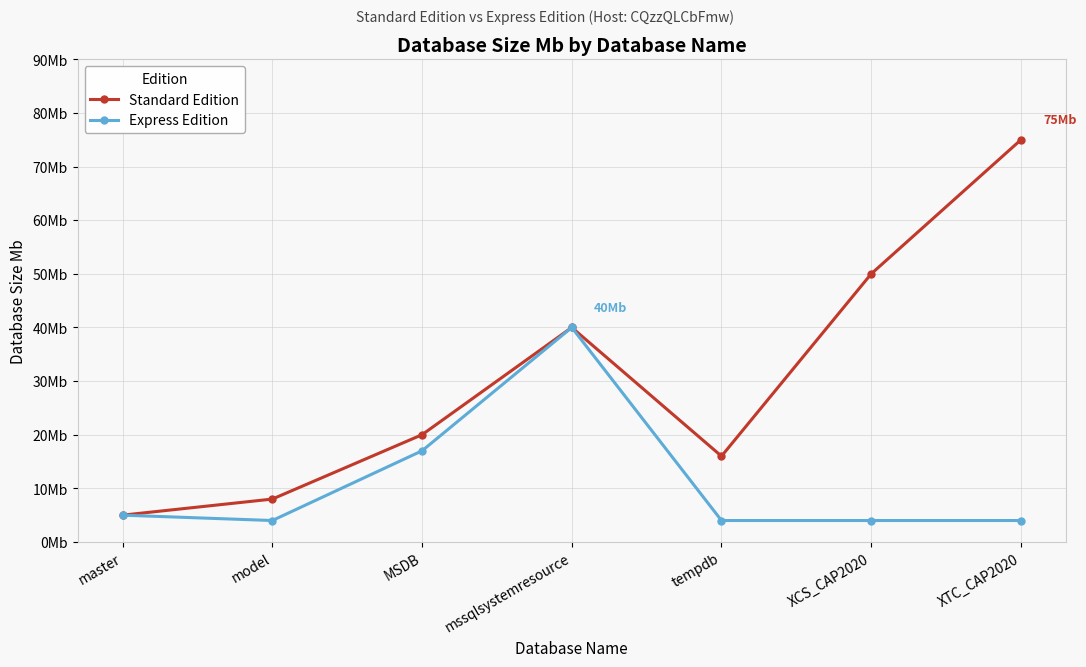

Is this an area chart (filled region under the line)?

No